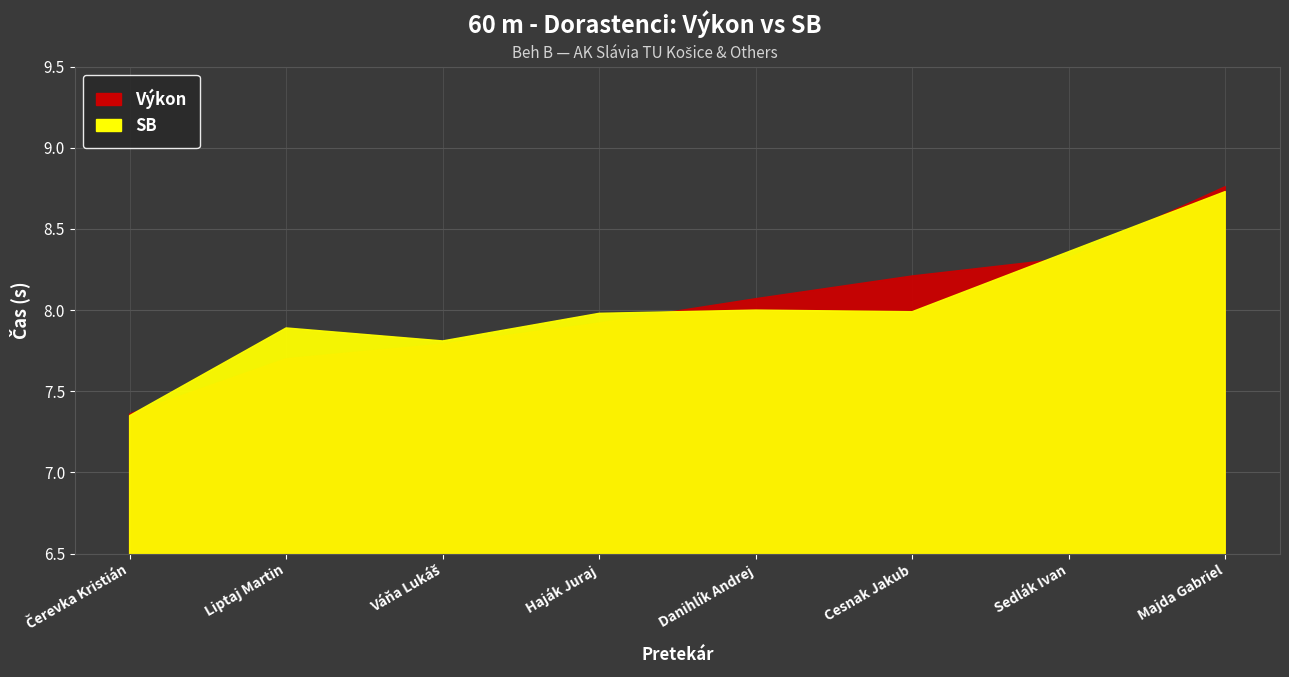

Reading right to left, extract all data points from this chart.

Výkon: 8.8	8.3	8.2	8.1	7.9	7.8	7.7	7.4
SB: 8.7	8.4	8.0	8.0	8.0	7.8	7.9	7.3